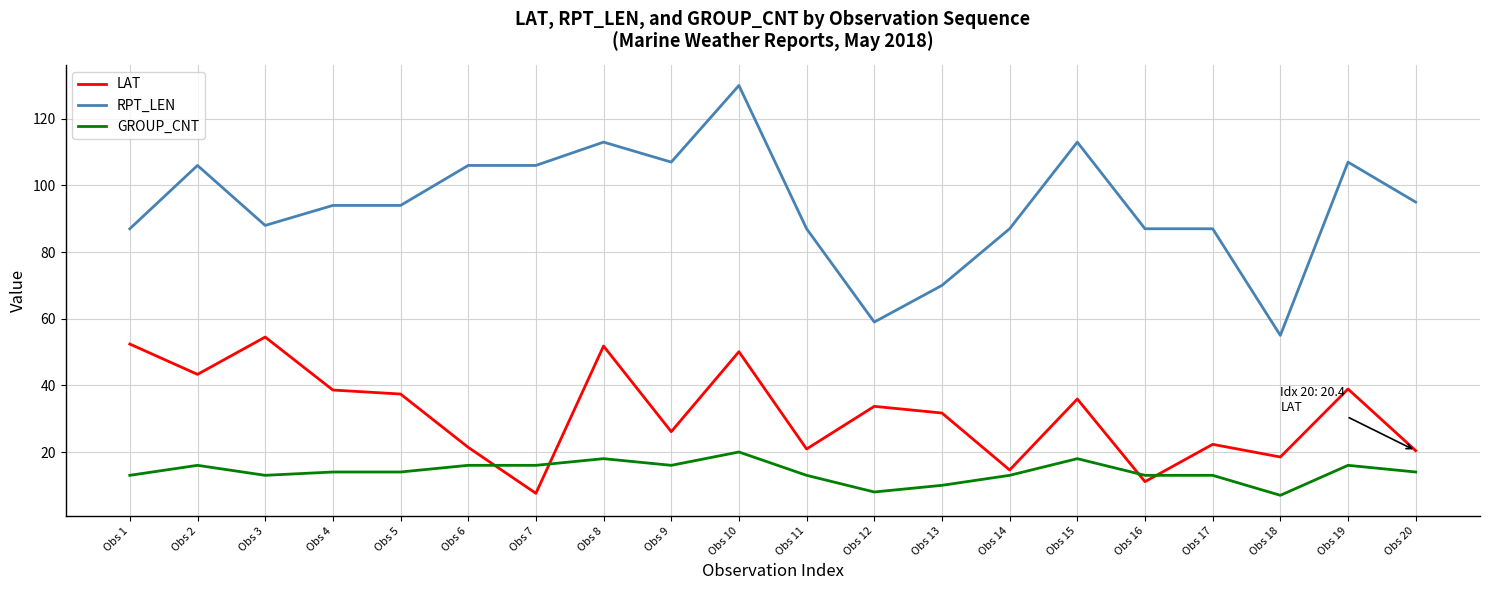

True or false: RPT_LEN and GROUP_CNT cross at least once.

False